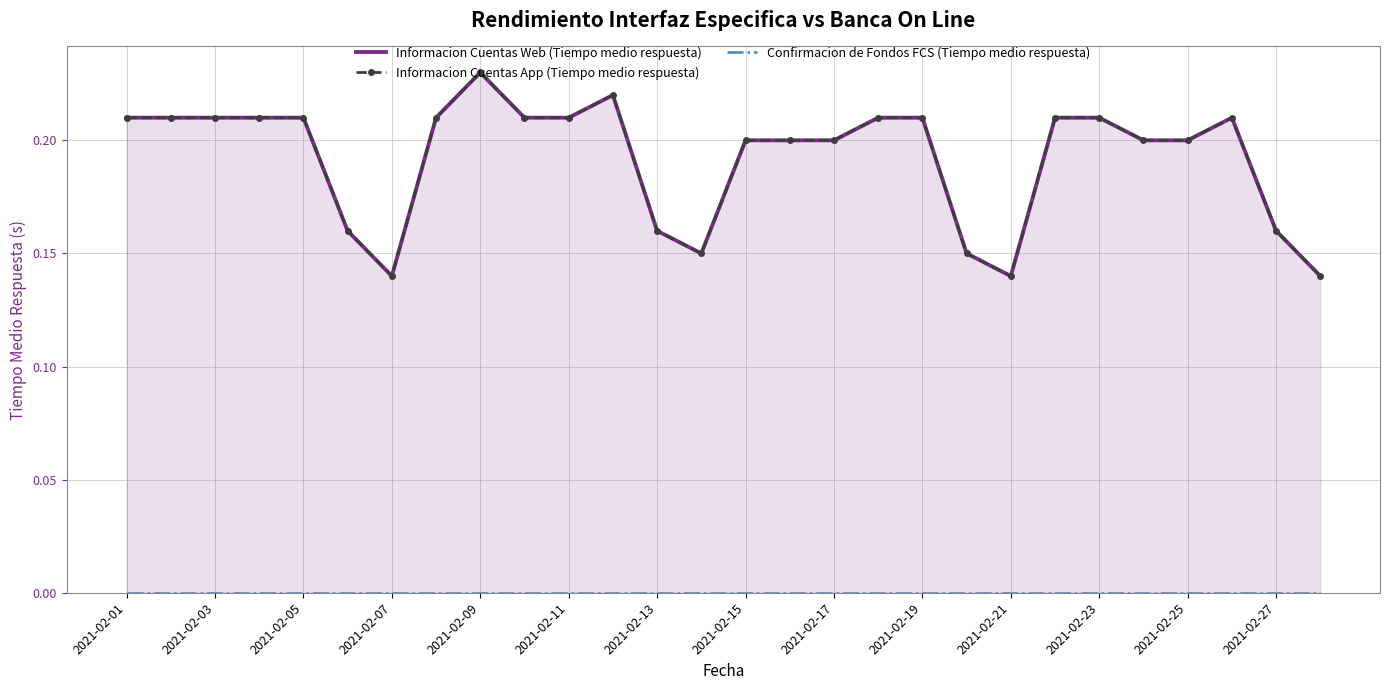

True or false: Confirmacion de Fondos FCS (Tiempo medio respuesta) and Informacion Cuentas App (Tiempo medio respuesta) intersect in this chart.

False